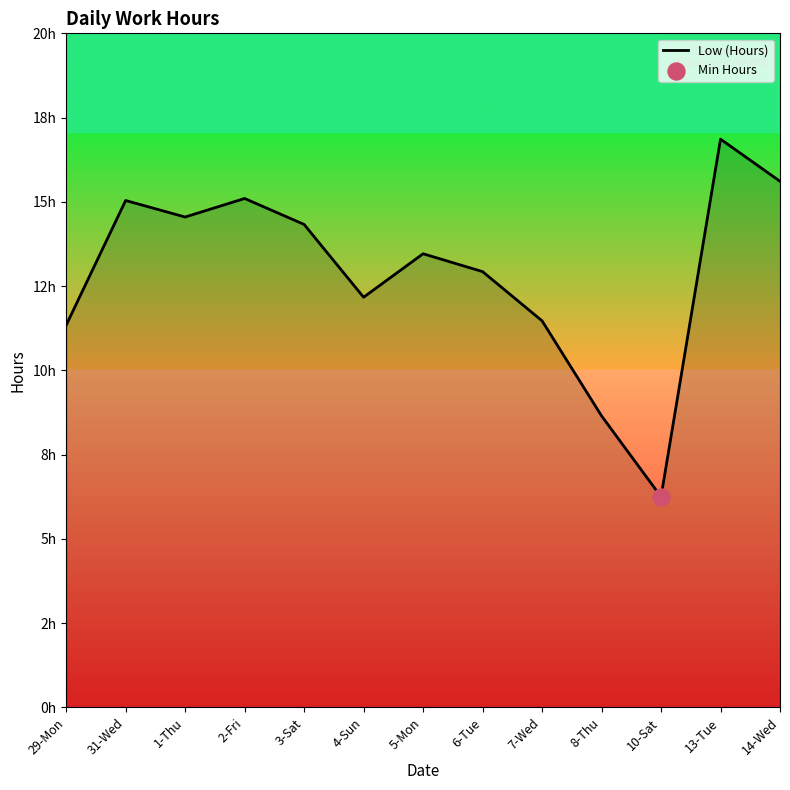

What is the change in value from 5-Mon to 8-Thu?

-4.8